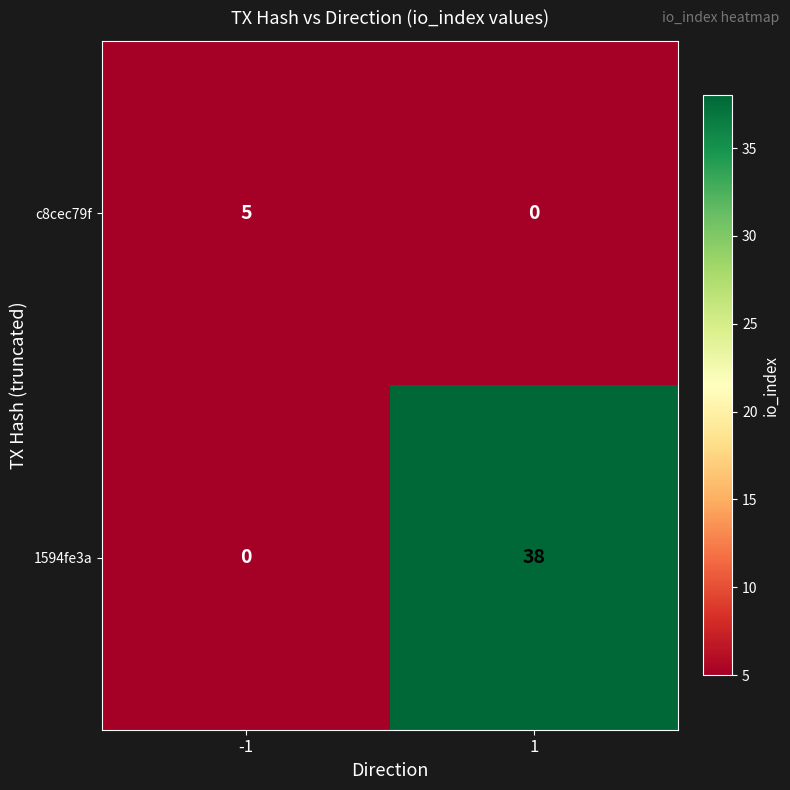

What is the total value across all series at 1?

38